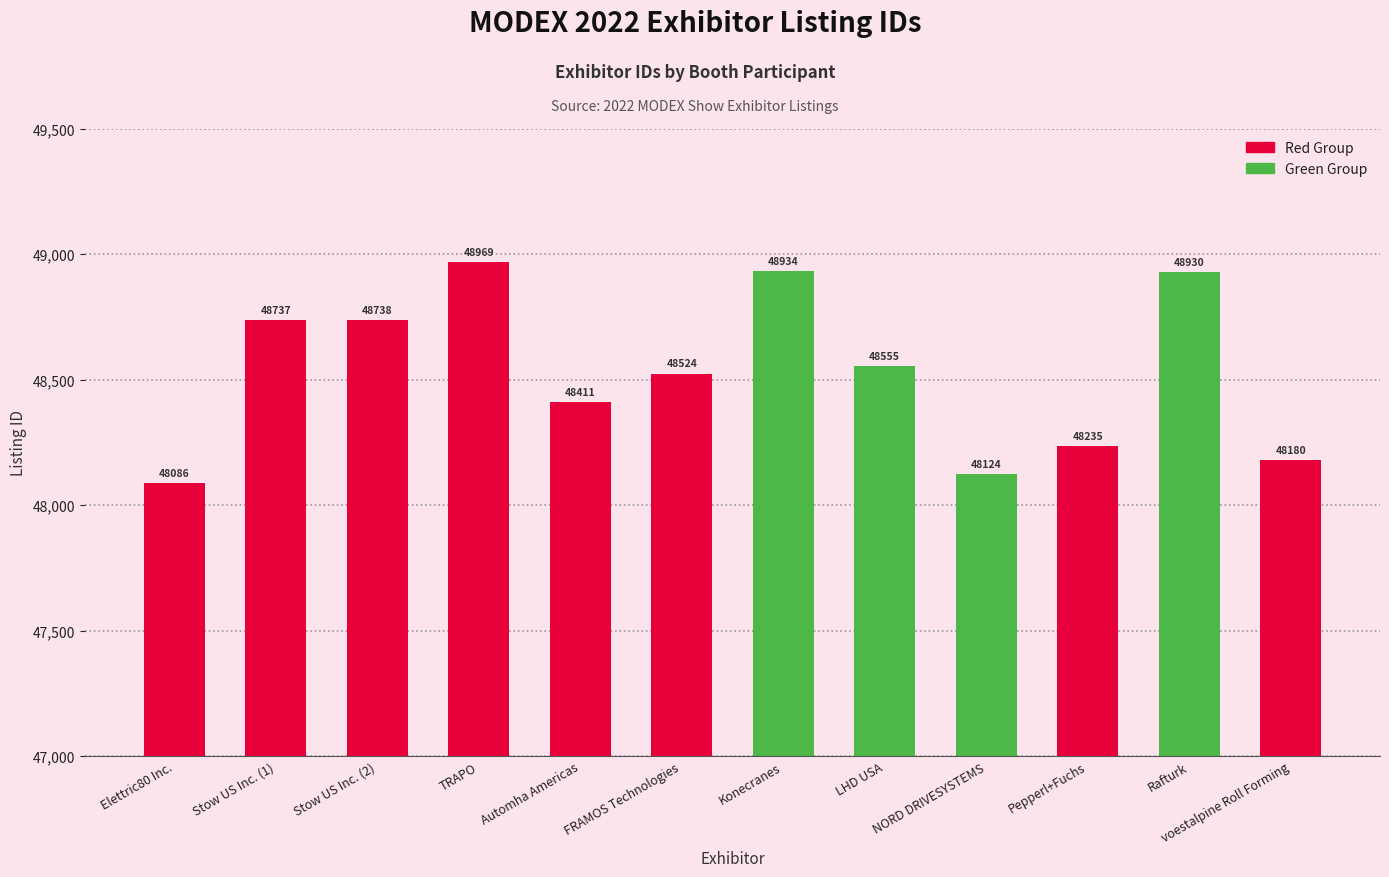

What is the sum of all values?

582423